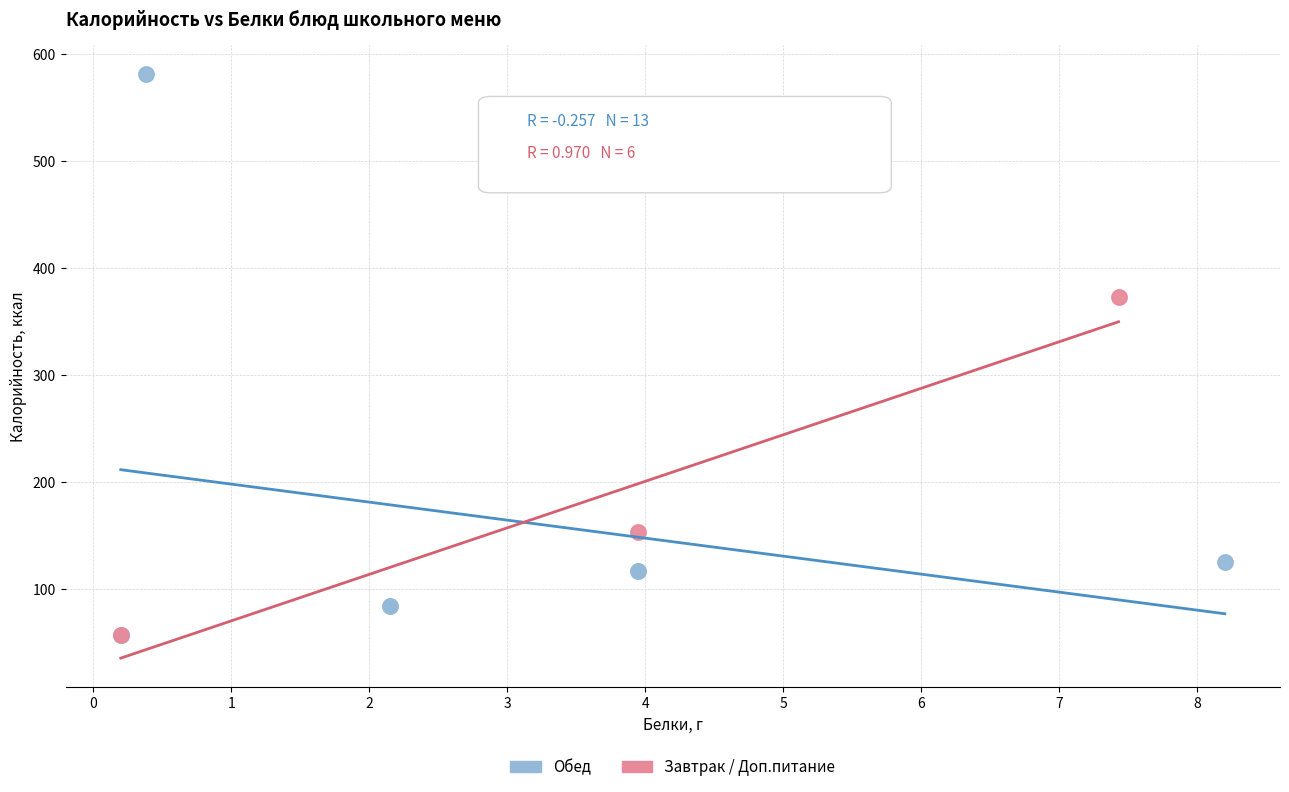

Which series reaches the maximum Y coordinate?

Обед